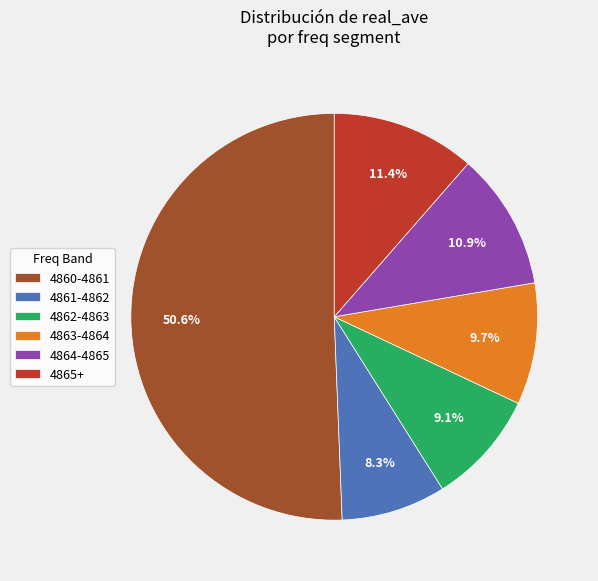

What is the largest slice in the pie chart?

4860-4861